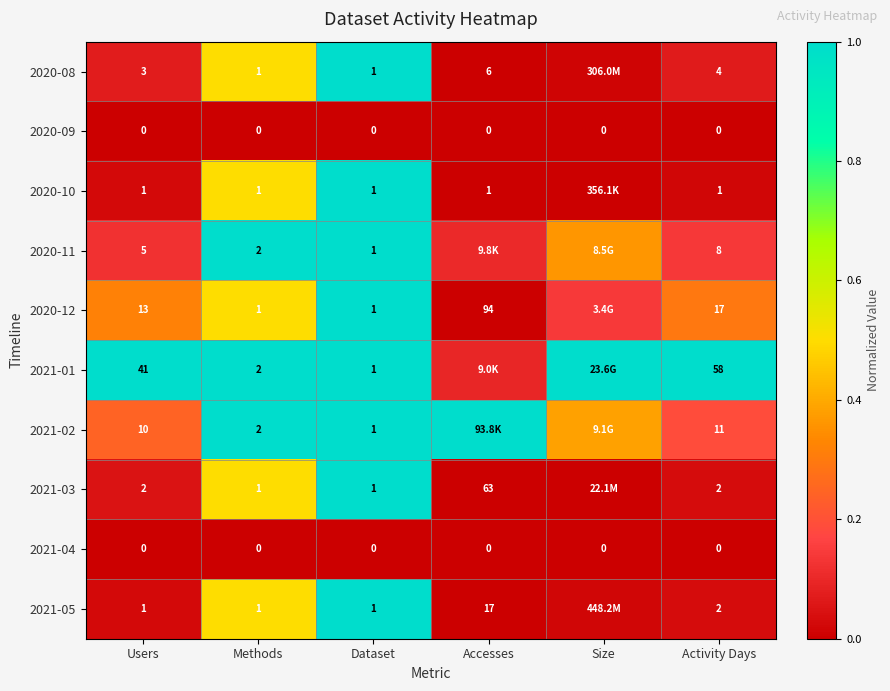

What is the spread (max minus min) of values at Activity Days?

58.0